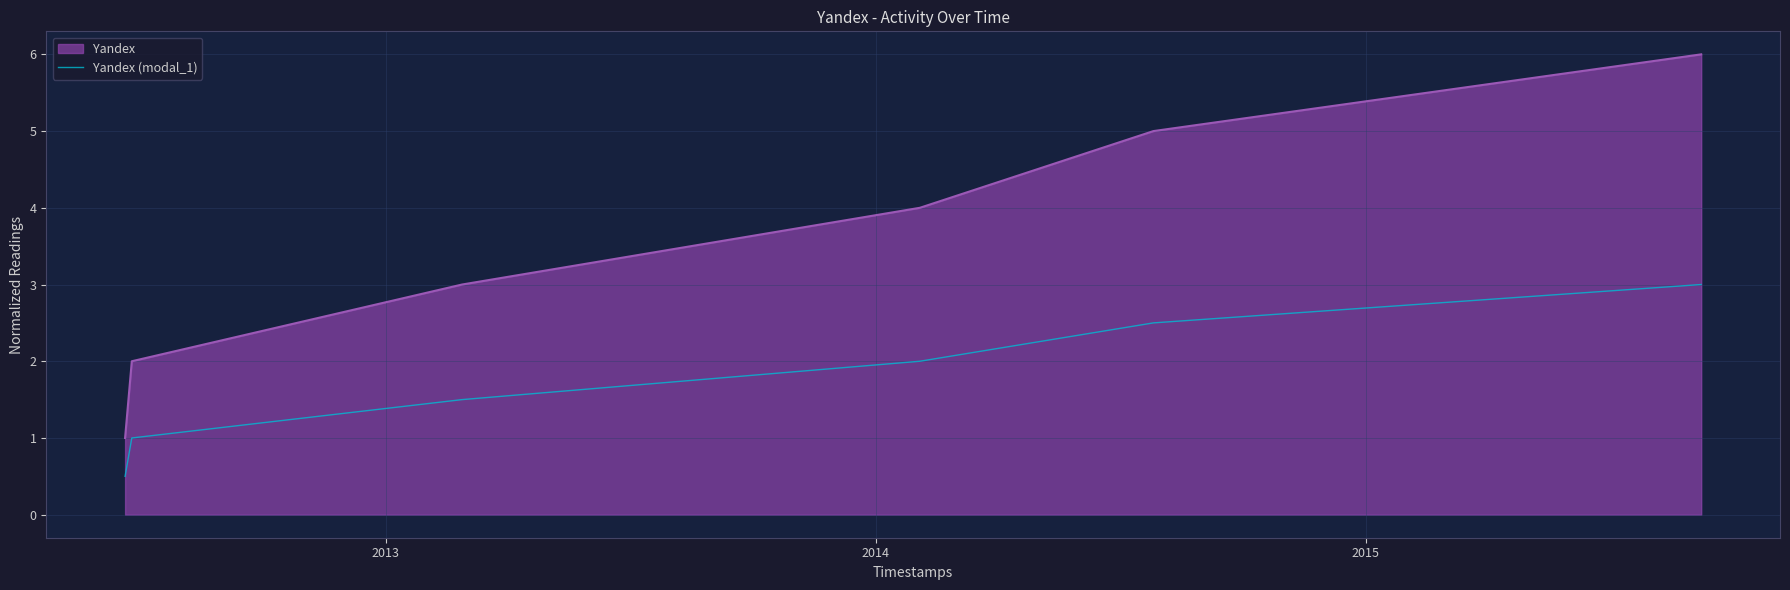

Which series has the widest spread of values?

Yandex